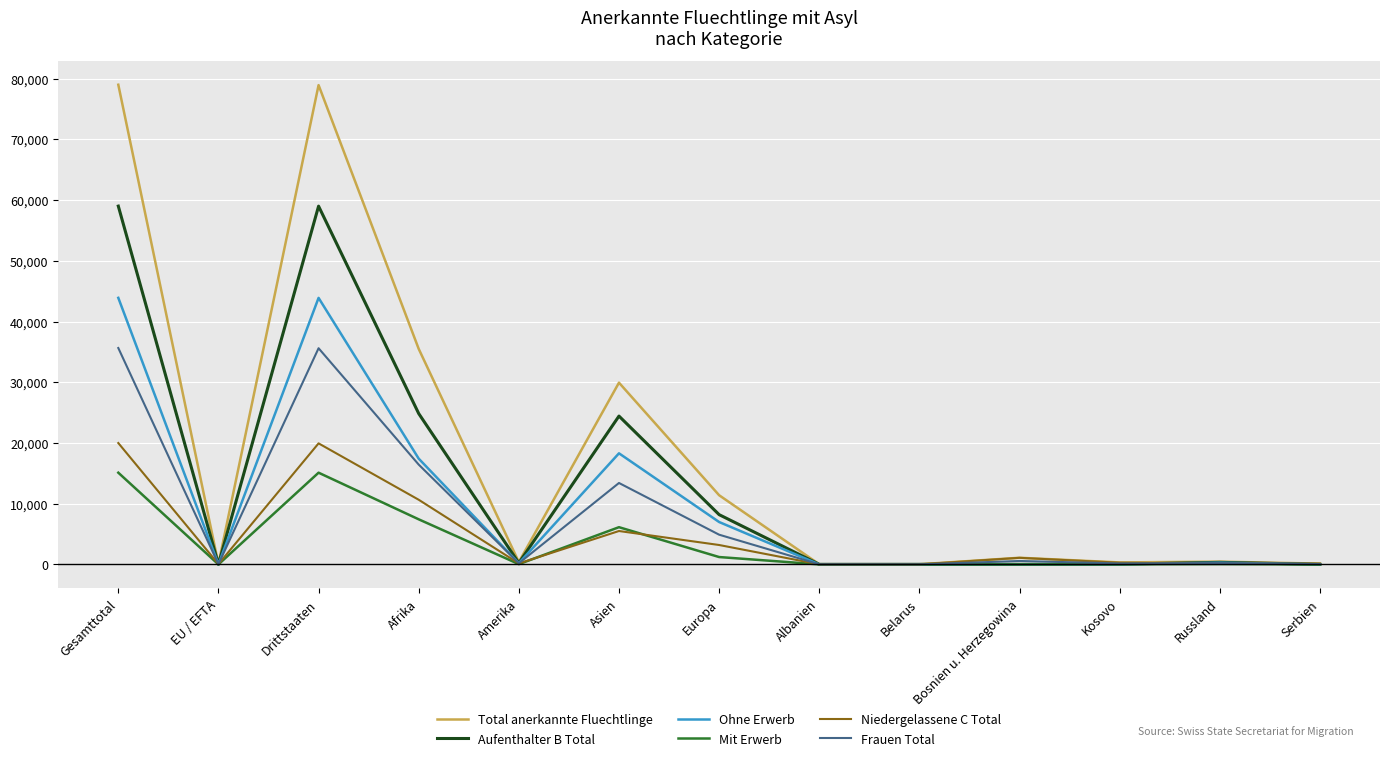

The value of Frauen Total at Afrika is 16439. True or false?

True